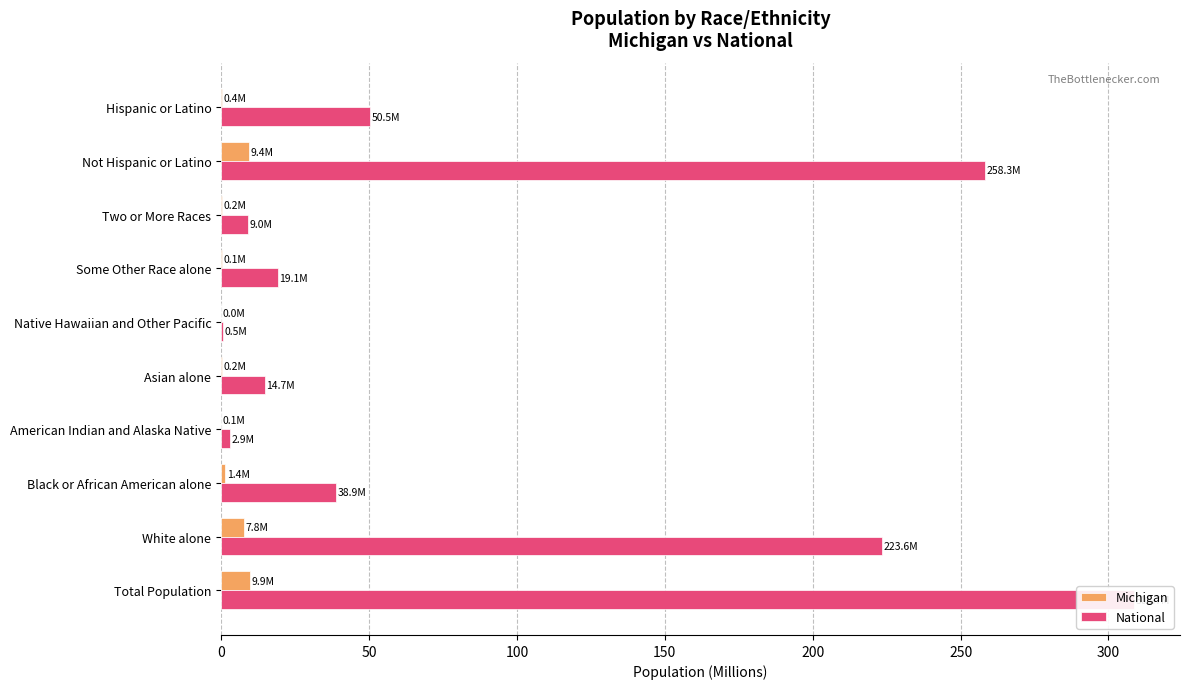

How many bars are there in each group?

2